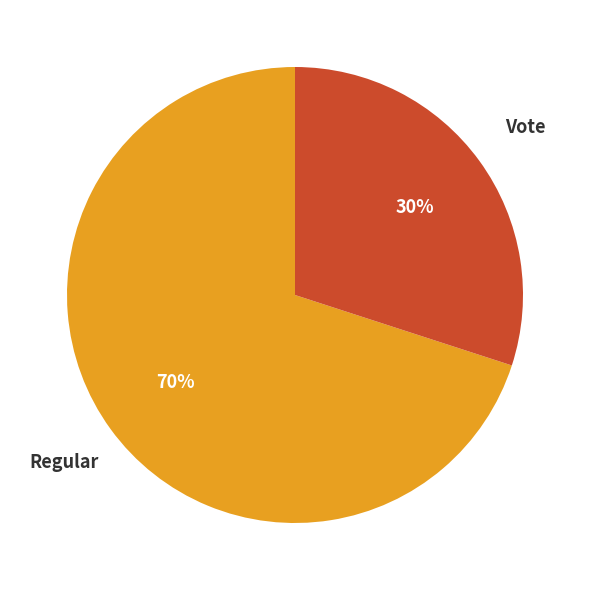

To the nearest percent, what is the average slice percentage?

50%